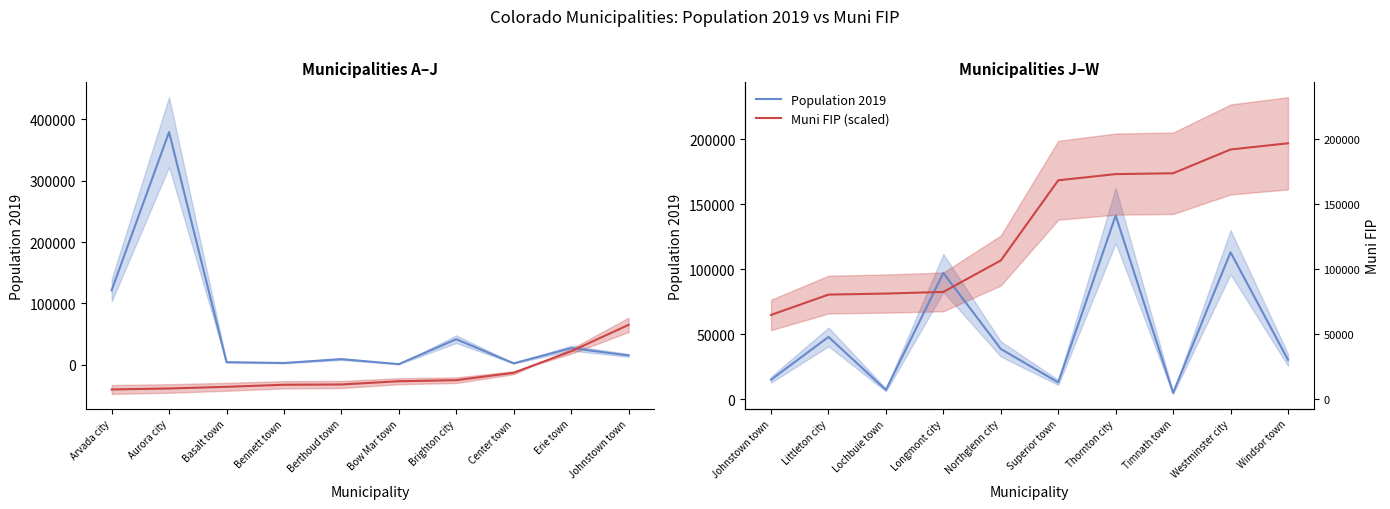

What is the value of the Muni FIP (scaled) point at the 1st from the left?

64997.6